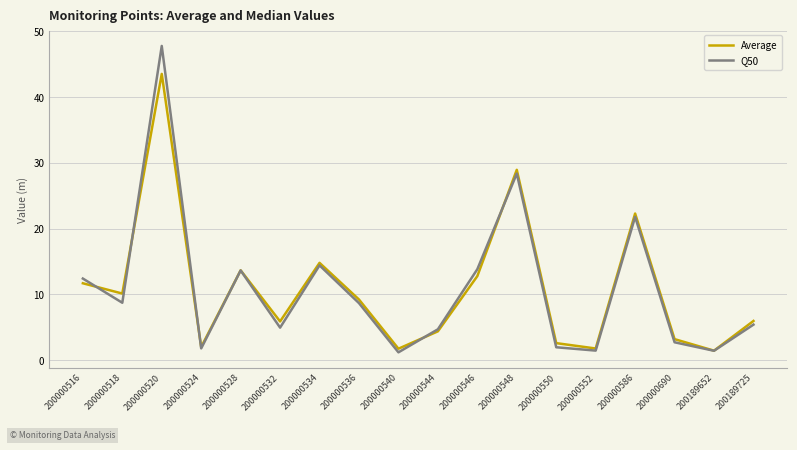

Which label corresponds to the largest value in the chart?

200000520